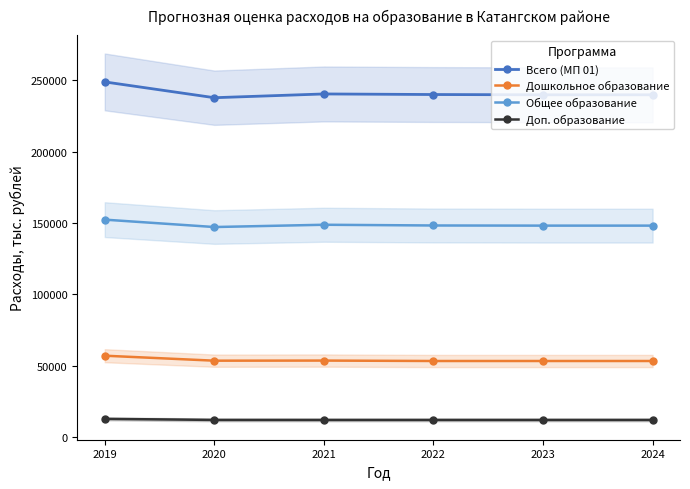

What is the minimum value for Общее образование?

147192.2